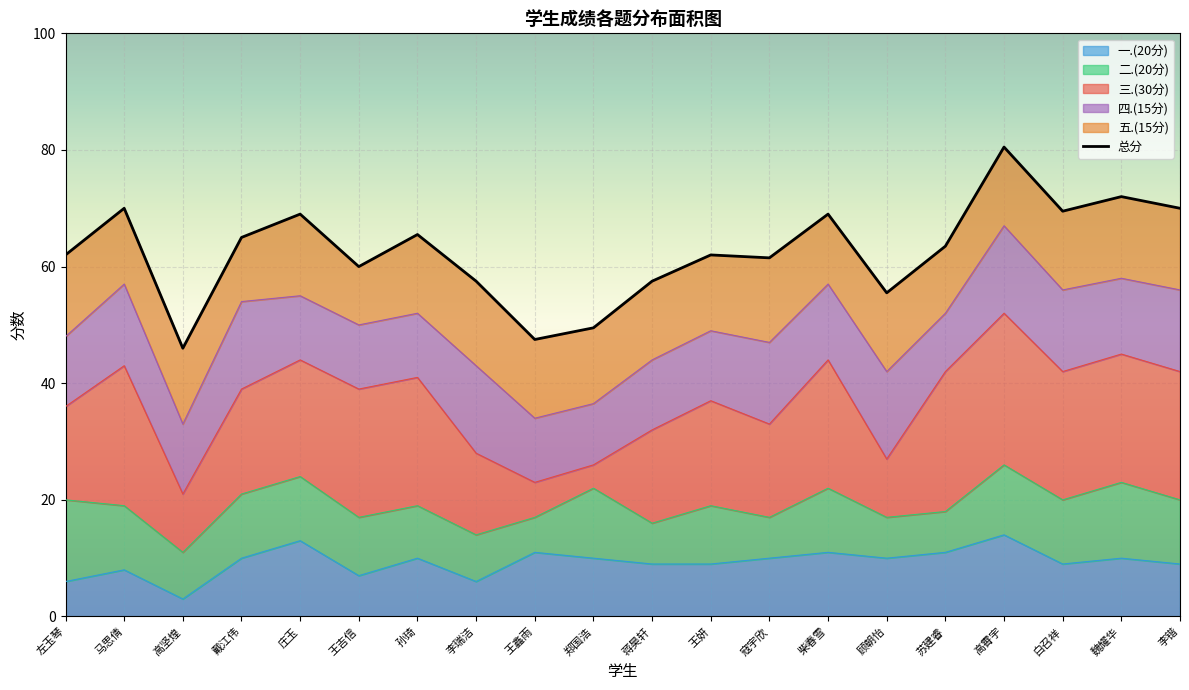

True or false: 一.(20分) has a value of 9.0 at 白召祥.

True